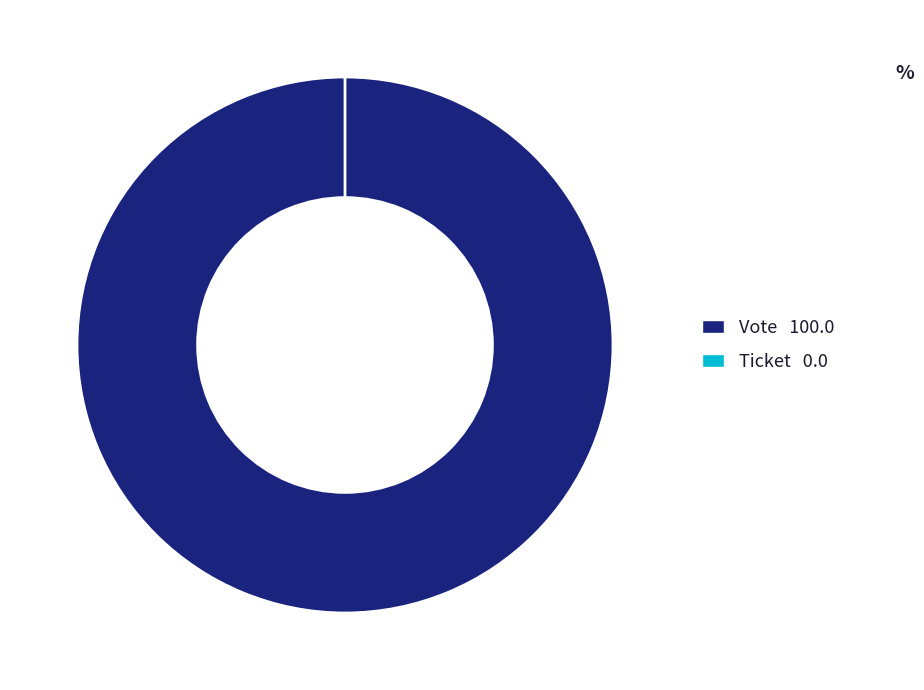

To the nearest percent, what is the combined percentage of Ticket and Vote?

100%